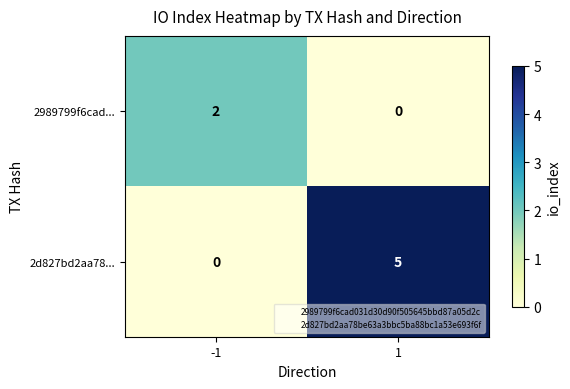

Count the number of categories in the chart.

2